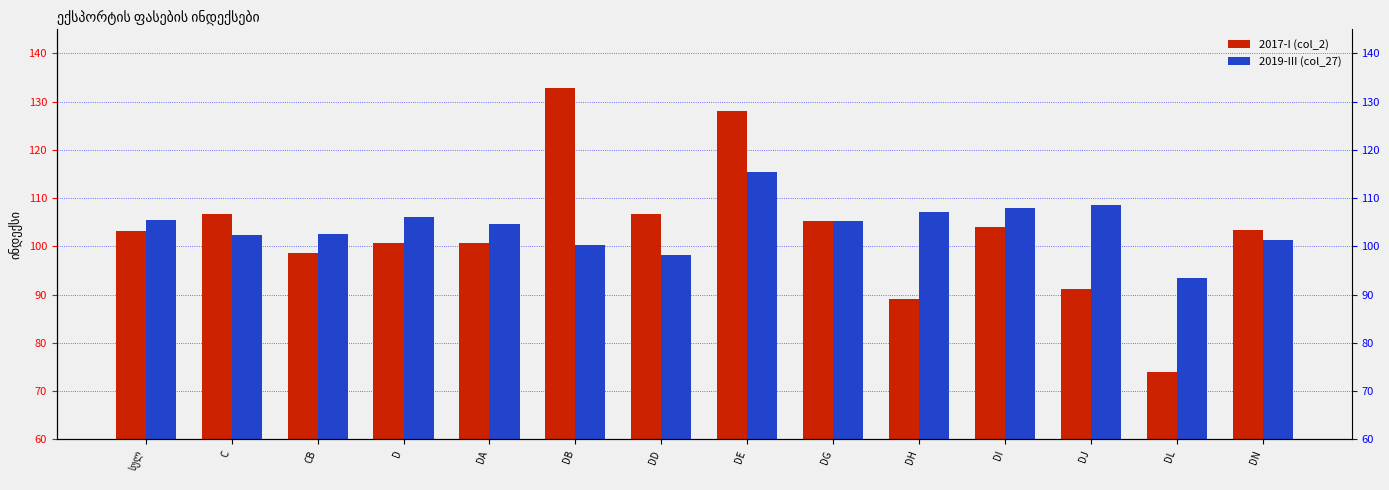

Rank the series at DJ from lowest to highest value.

2017-I (col_2), 2019-III (col_27)